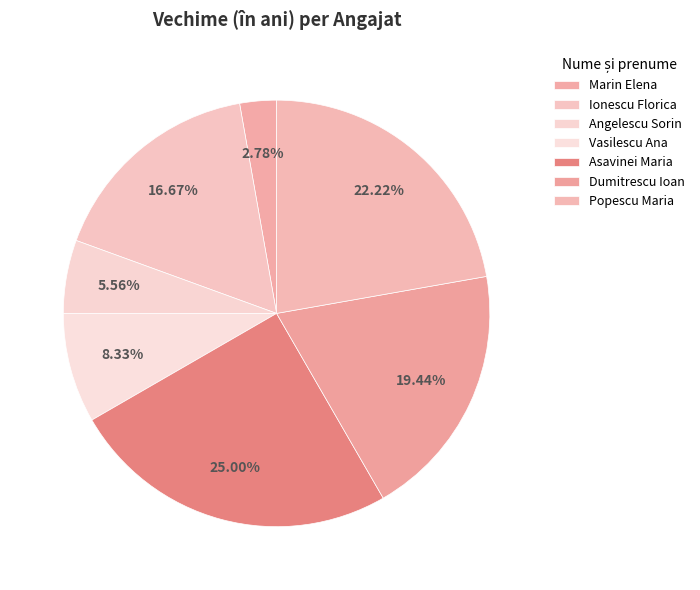

Combined, what portion of the pie is Angelescu Sorin and Marin Elena?

8.3%